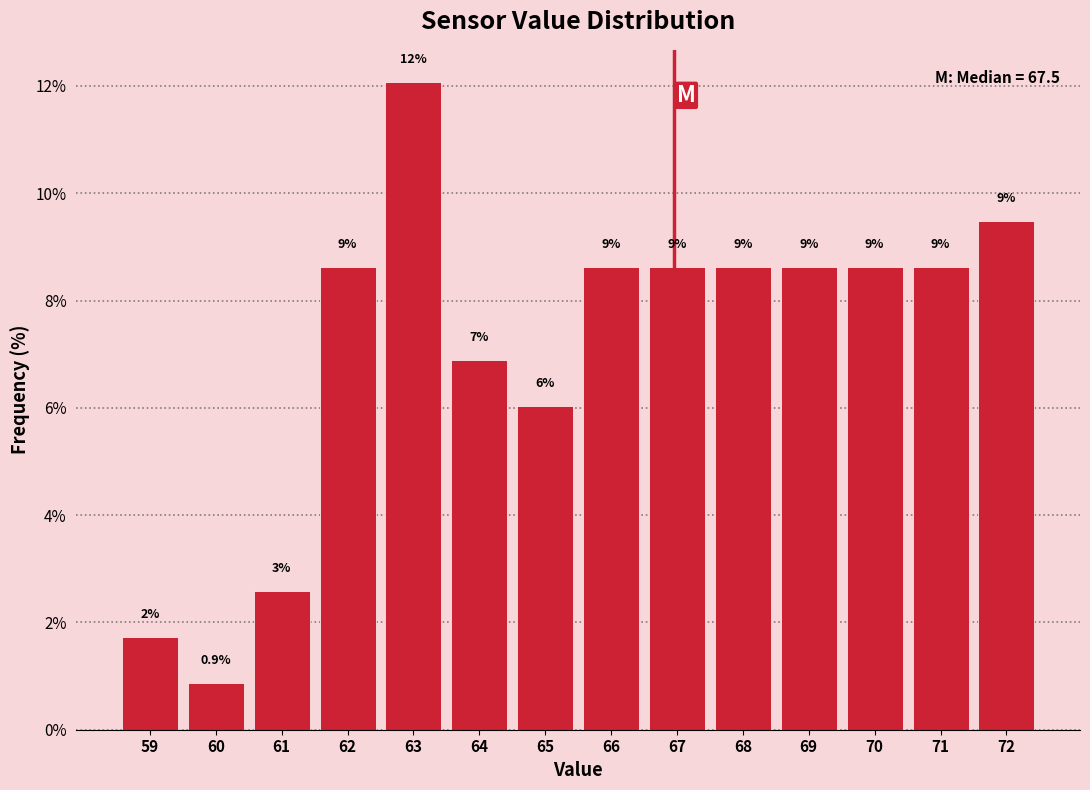

Does the chart contain any negative values?

No